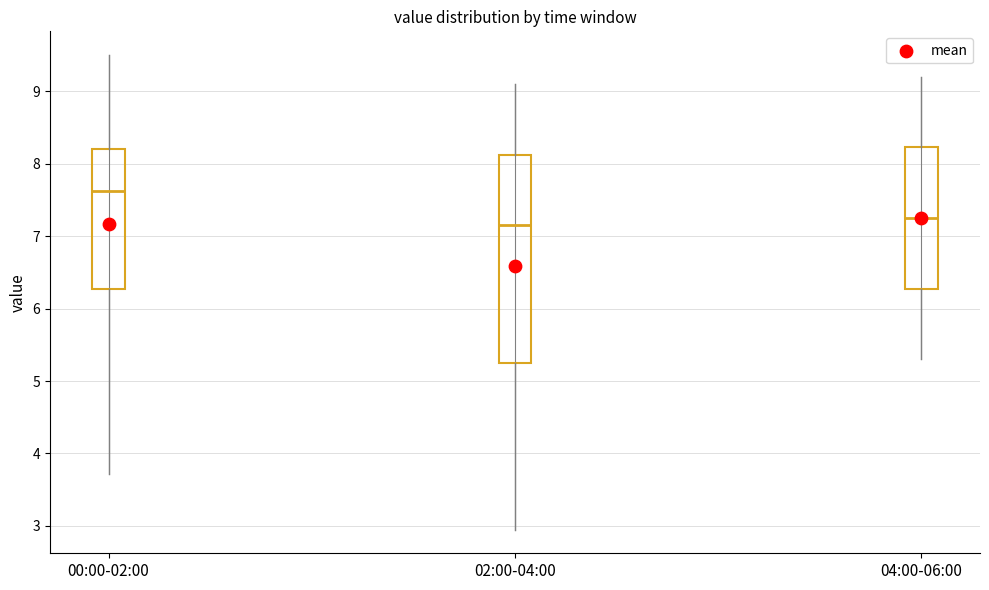

Reading left to right, transcribe this box plot: for each box, give where its median line is, the range the box spans, and where its two whiskers end, as read against the y-axis. The values are not printed on the chart, so give them approximately, as read against the axis.

00:00-02:00: median 7.6, box 6.3 to 8.2, whiskers 3.7 to 9.5
02:00-04:00: median 7.2, box 5.3 to 8.1, whiskers 3.0 to 9.1
04:00-06:00: median 7.3, box 6.3 to 8.2, whiskers 5.3 to 9.2